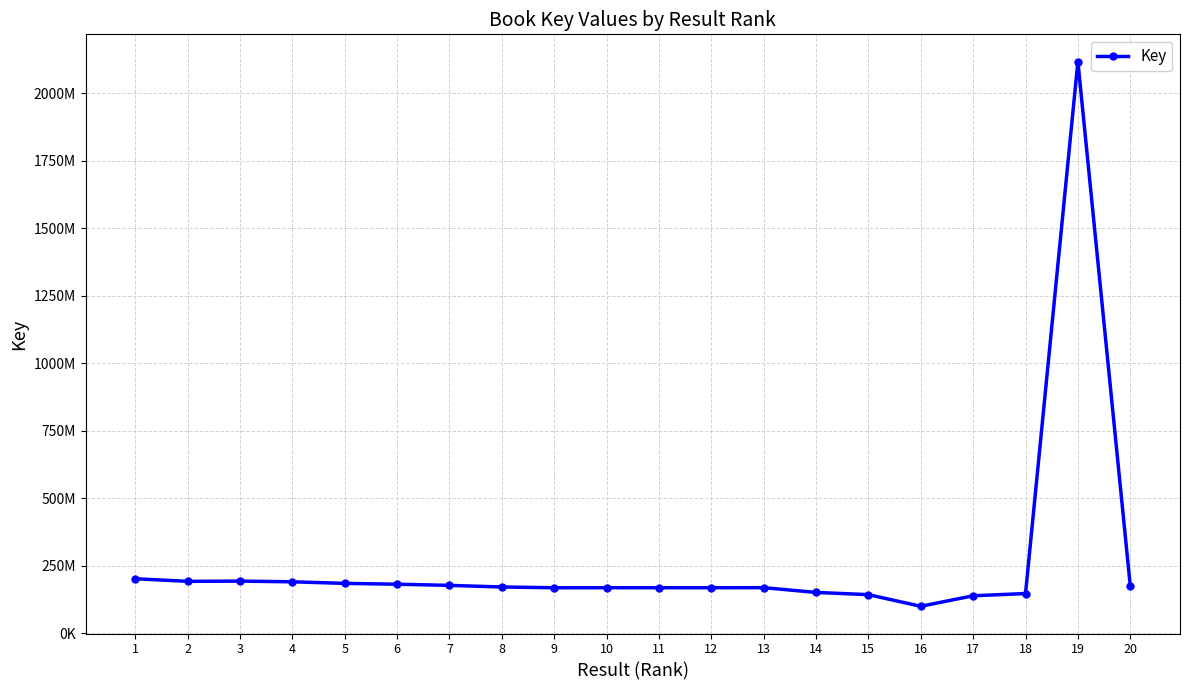

True or false: the data has more than 1 interior local peaks.

True